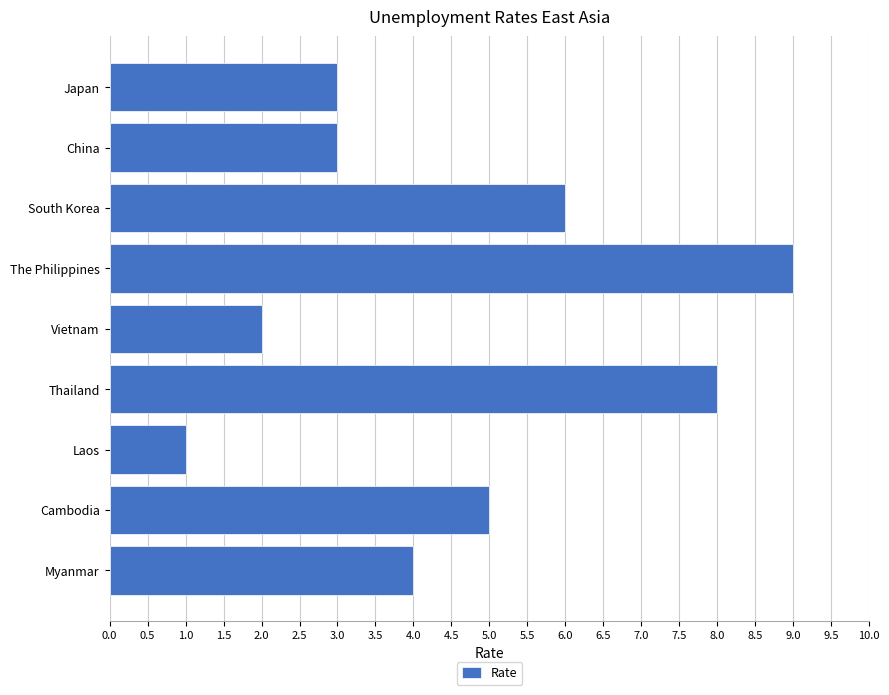

Count the values in the range 3 to 6.

5